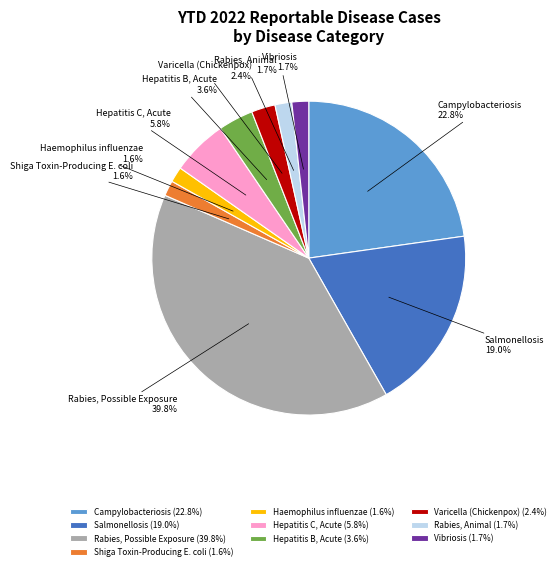

To the nearest percent, what is the average slice percentage?

10%